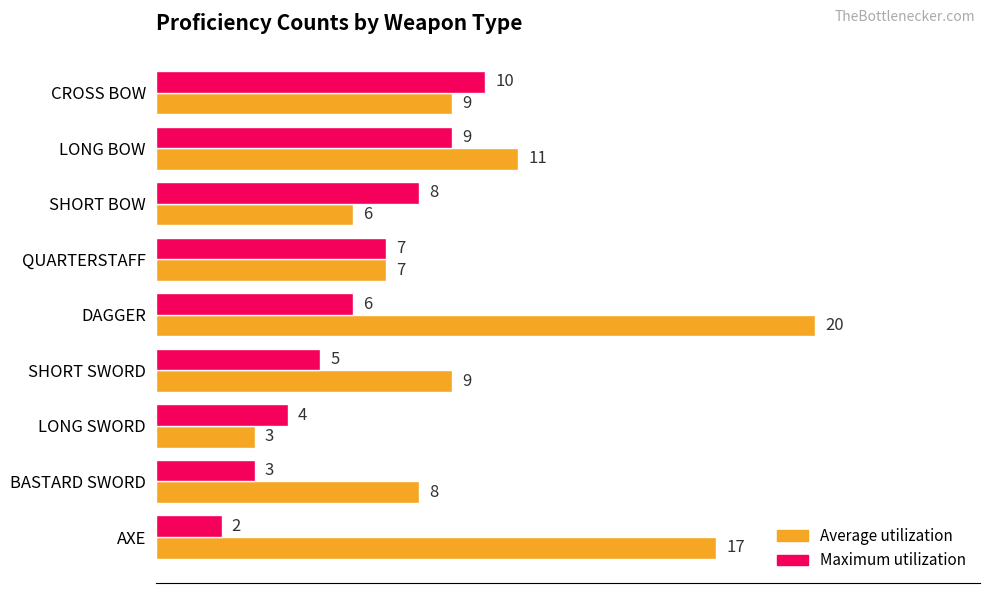

Rank the series at CROSS BOW from highest to lowest value.

Maximum utilization, Average utilization